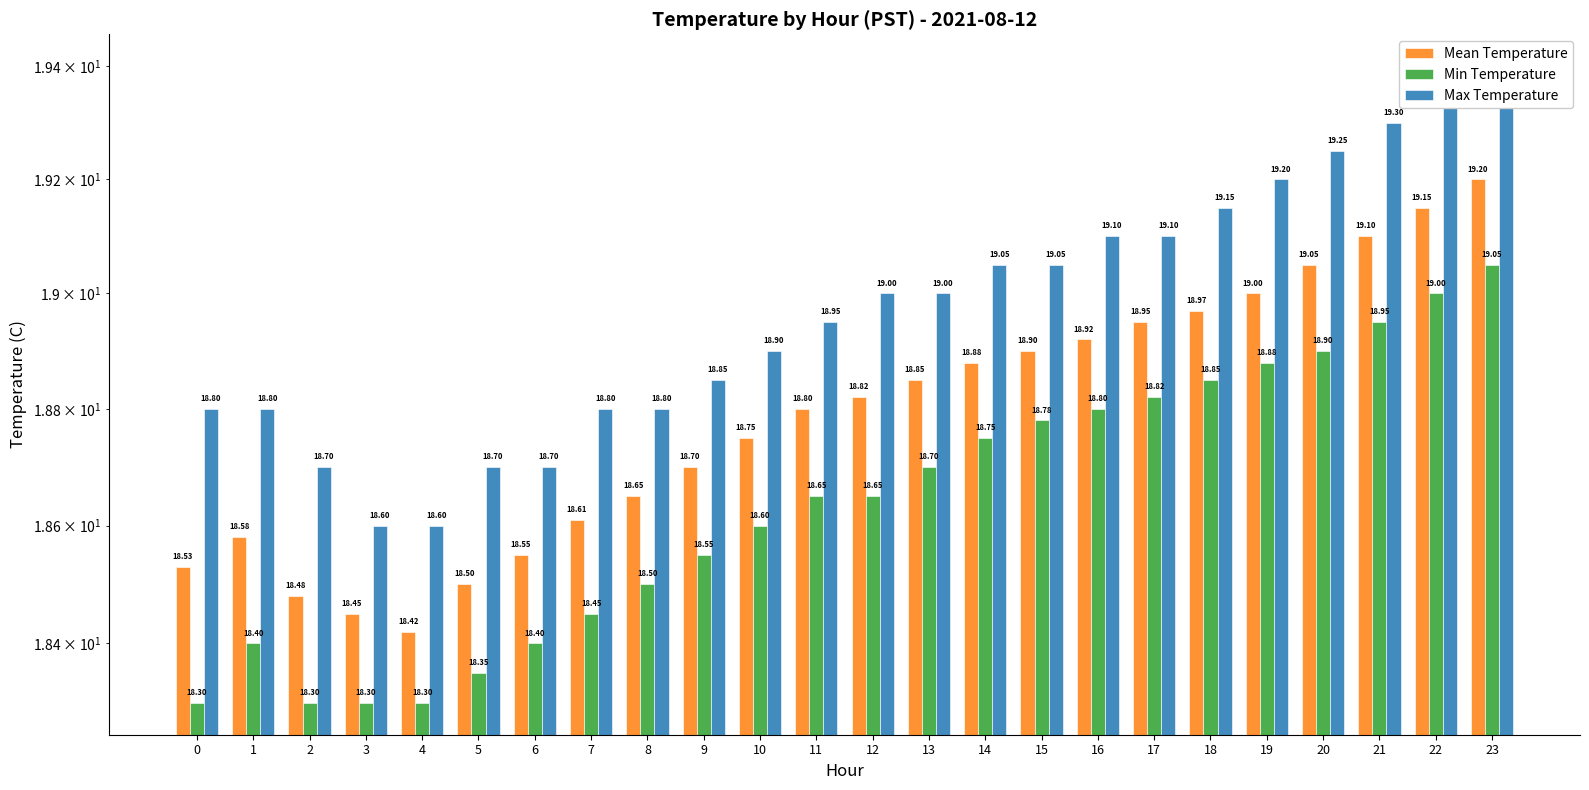

How many bars are there in total?

72